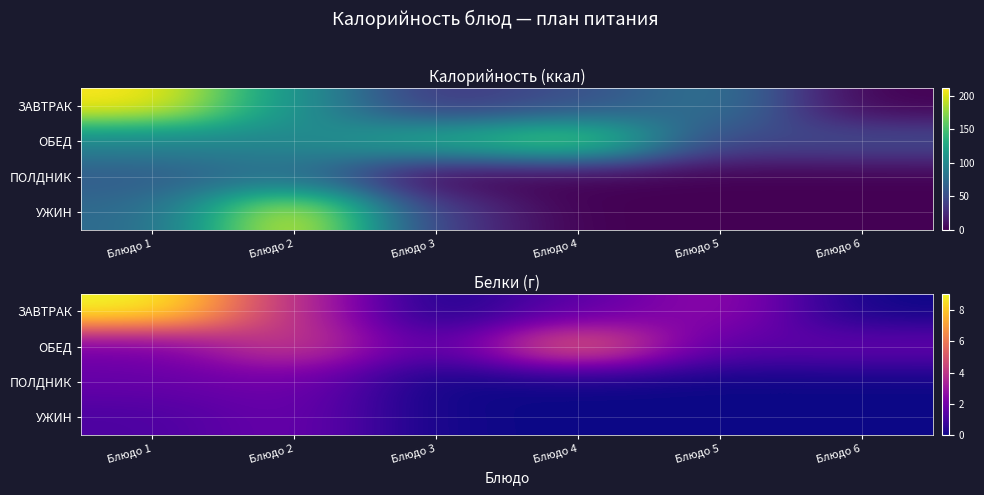

Which has a higher value, Блюдо 5 or Блюдо 1?

Блюдо 1